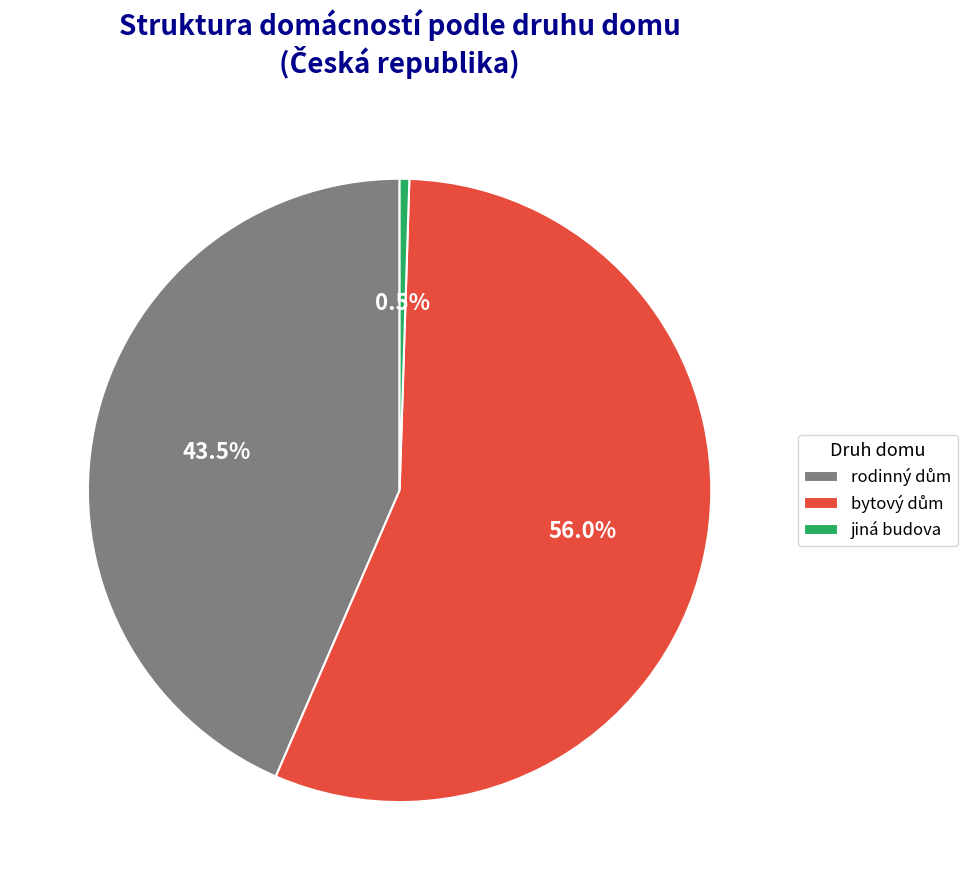

Is there a majority slice in this chart?

Yes